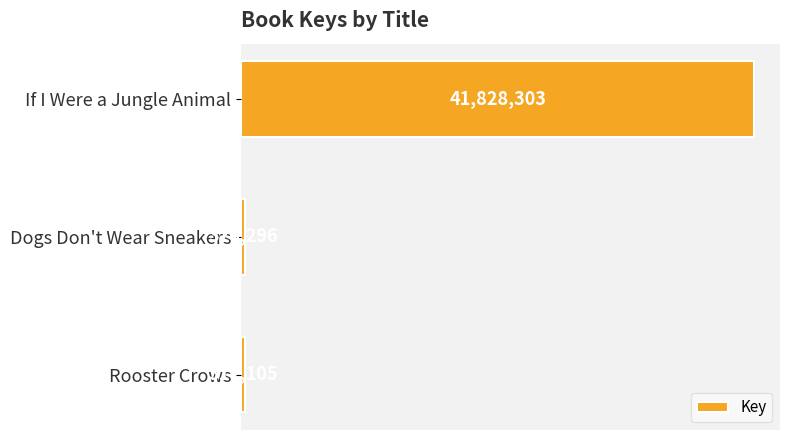

Does the chart contain any negative values?

No